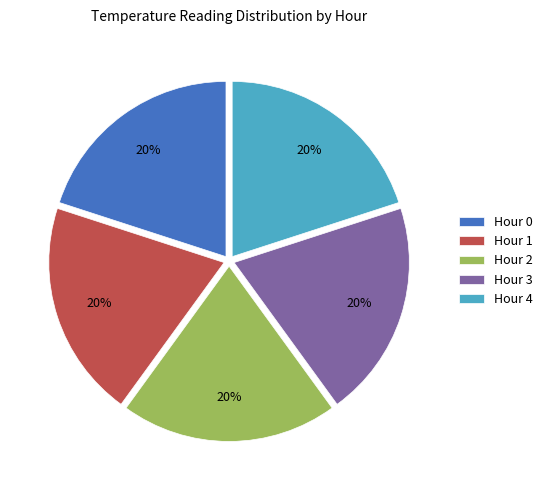

How many segments does this pie chart have?

5